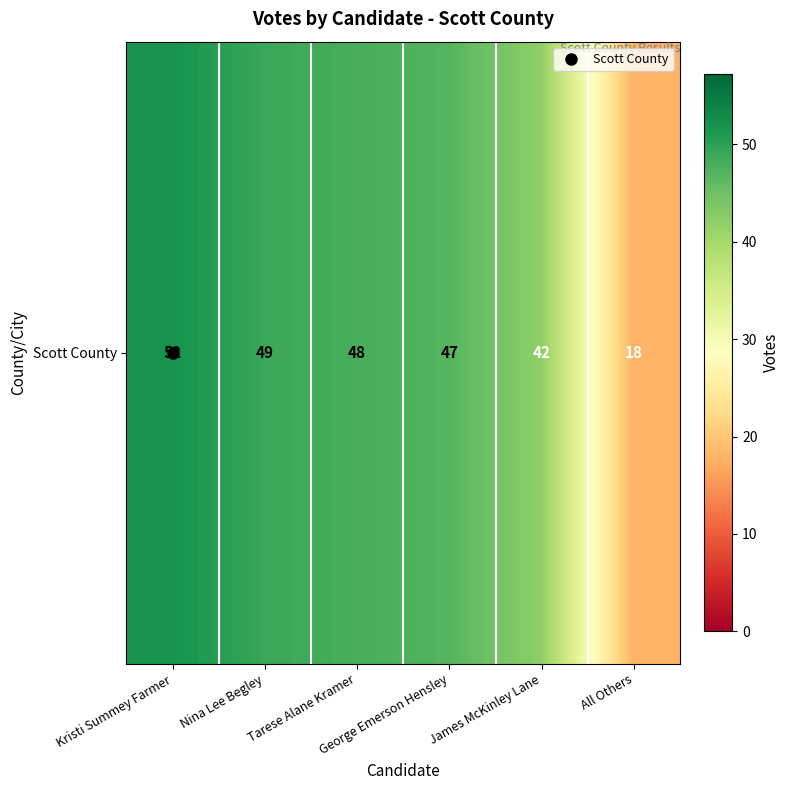

At which label does the data first exceed 48?

Kristi Summey Farmer